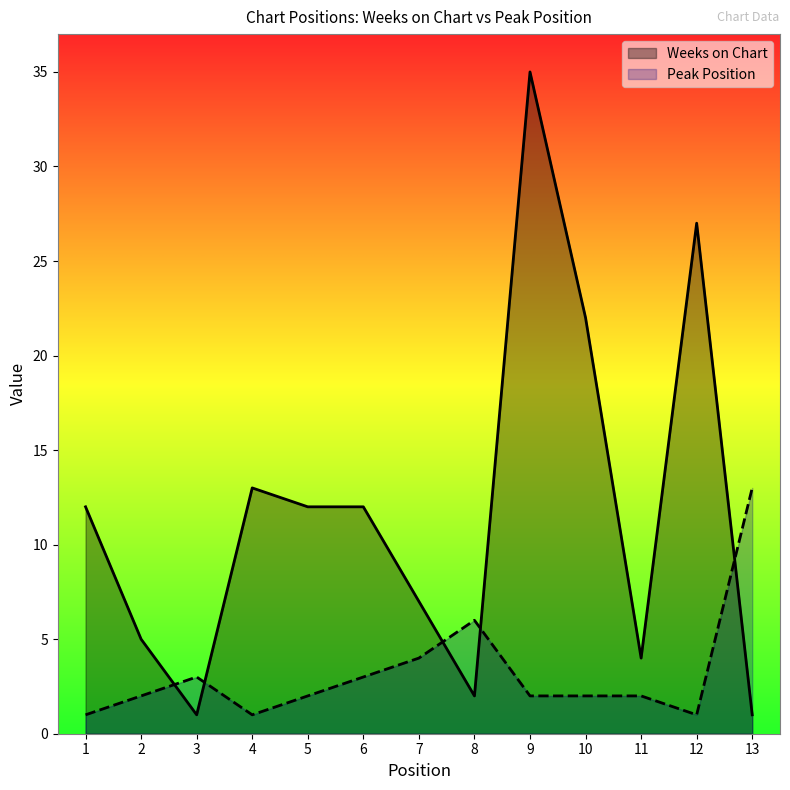

Rank the series at 6 from highest to lowest value.

Weeks on Chart, Peak Position